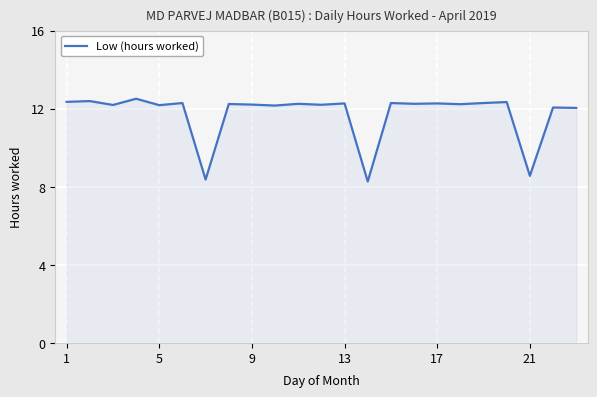

What is the difference between the maximum and minimum values?

4.2